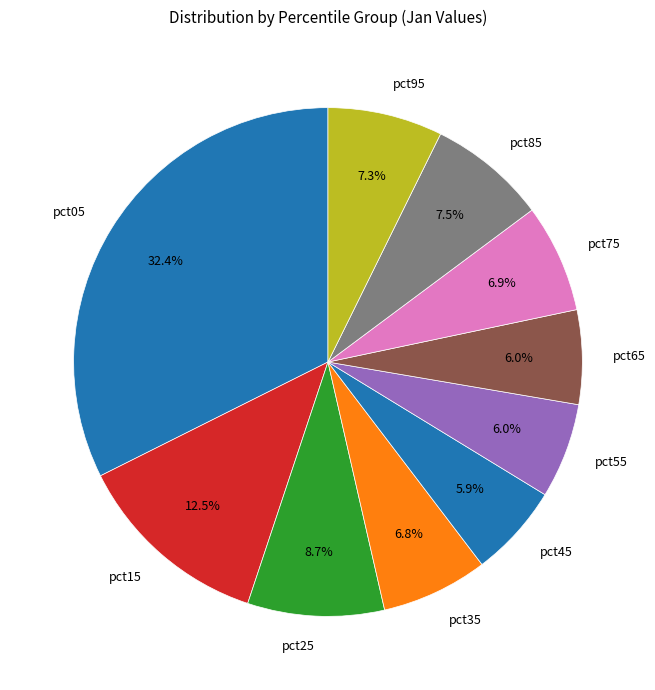

Is it true that pct45 is 6% of the pie?

True